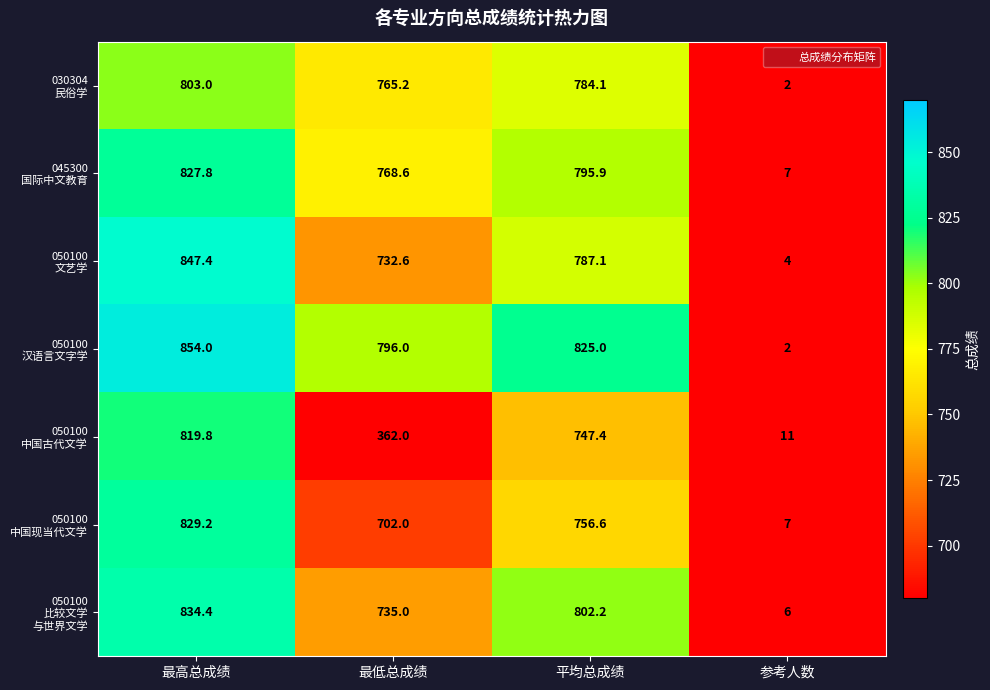

At how many categories does at least one series exceed 804?

2